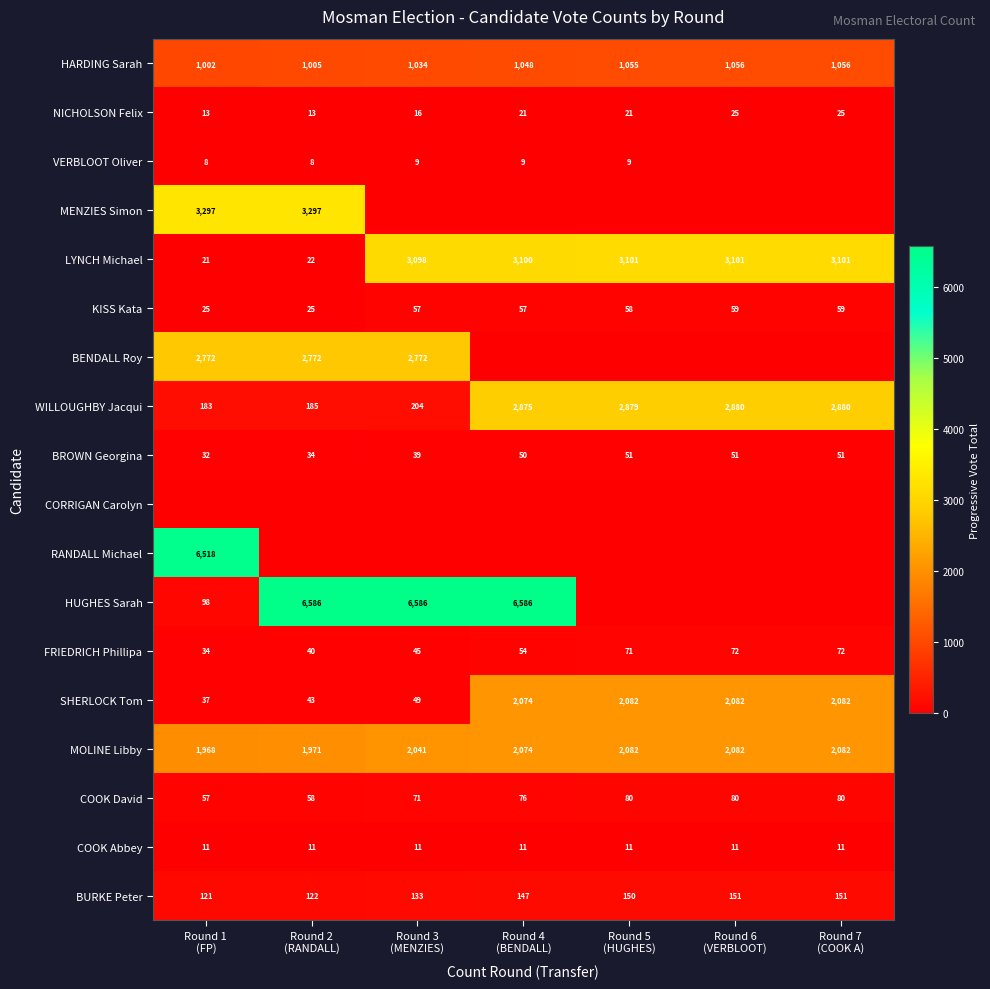

What is the difference between the maximum and minimum values in the FRIEDRICH Phillipa series?

38